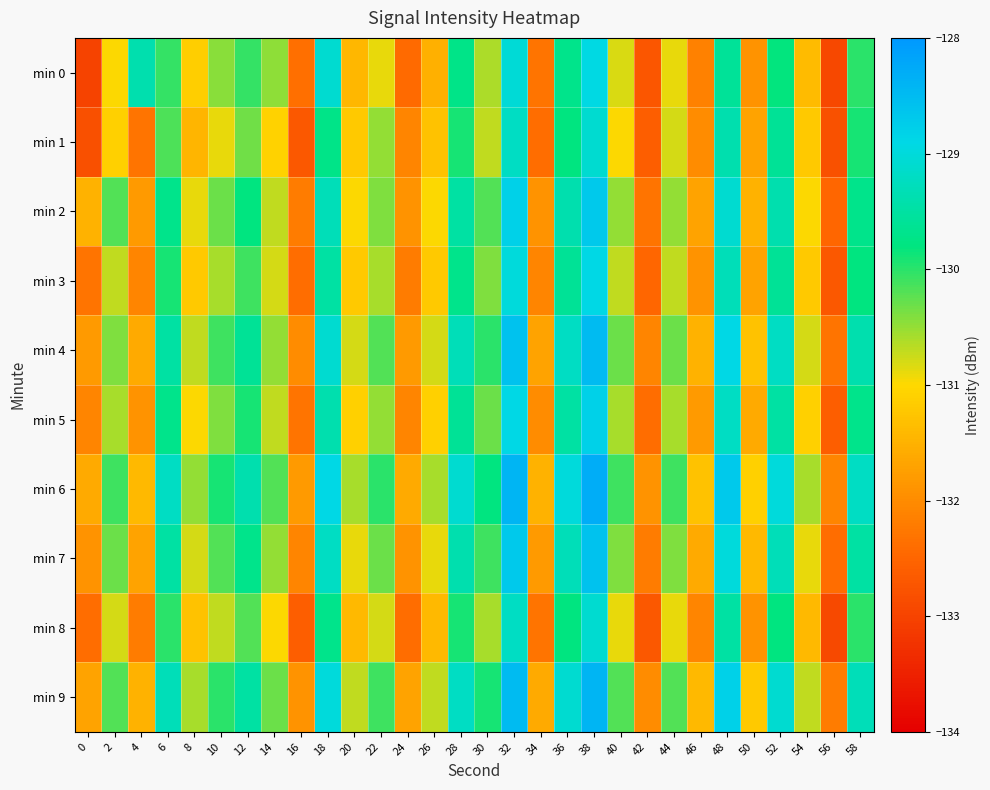

What is the smallest value displayed?

-133.0